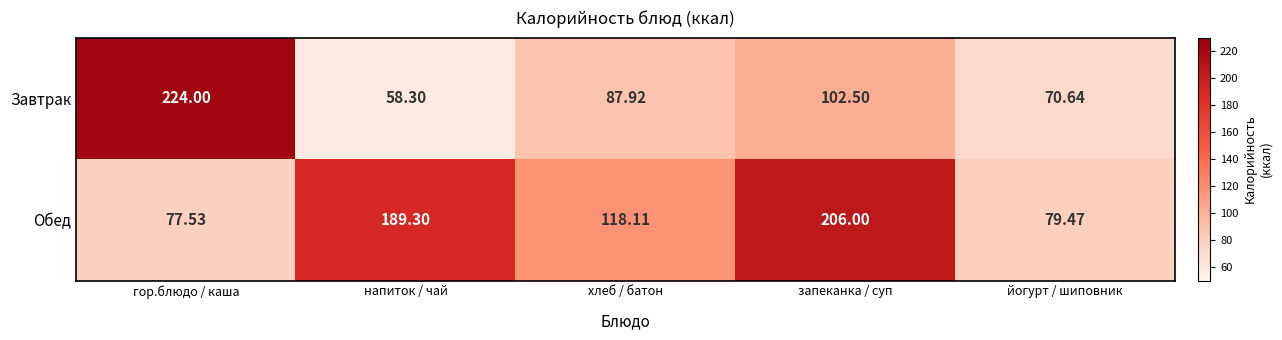

At which category is the sum across all series the highest?

запеканка / суп